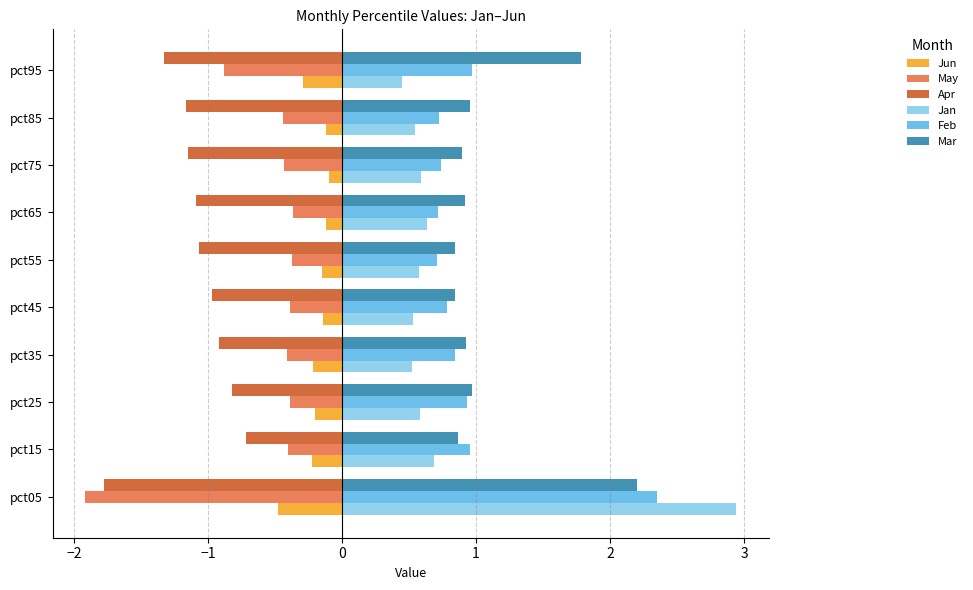

Is the value of Mar at pct45 greater than the value of May at pct25?

Yes